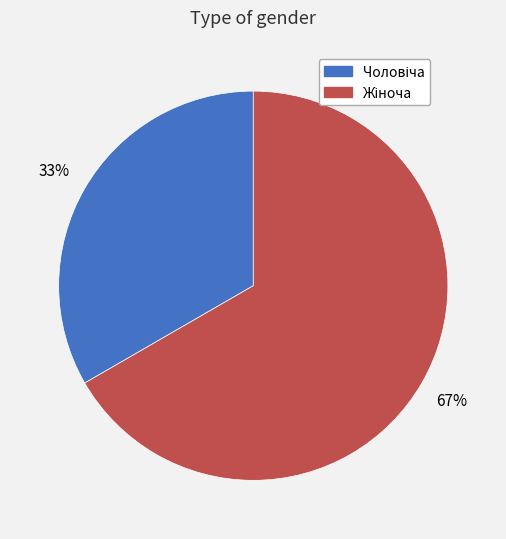

How many segments does this pie chart have?

2